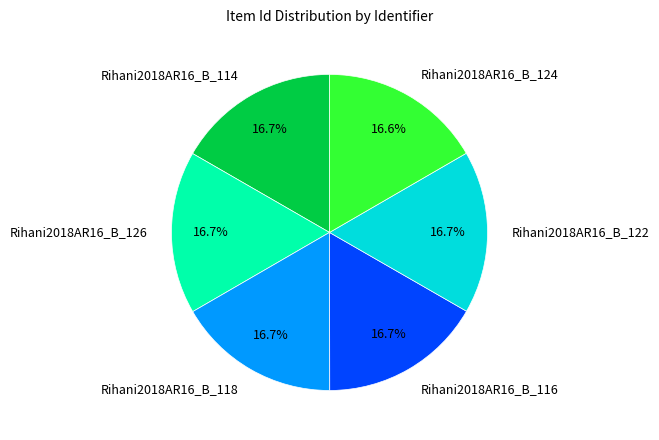

Is it true that Rihani2018AR16_B_114 is 17% of the pie?

True